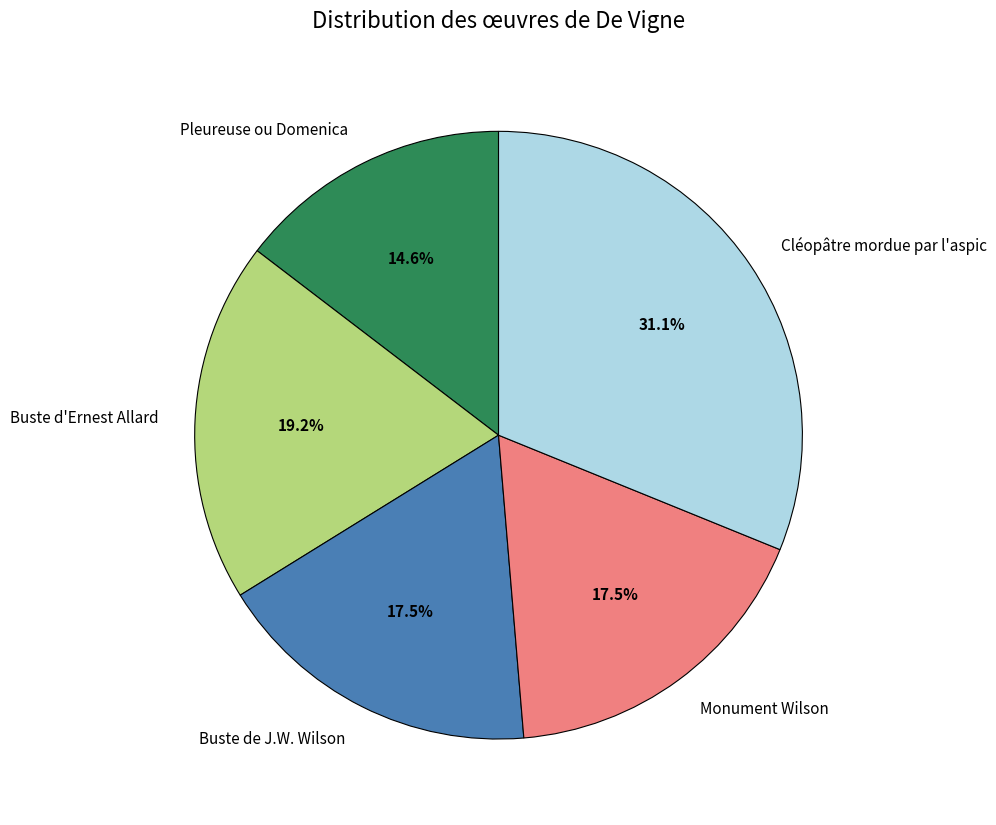

Which category has the biggest portion of the pie?

Cléopâtre mordue par l'aspic